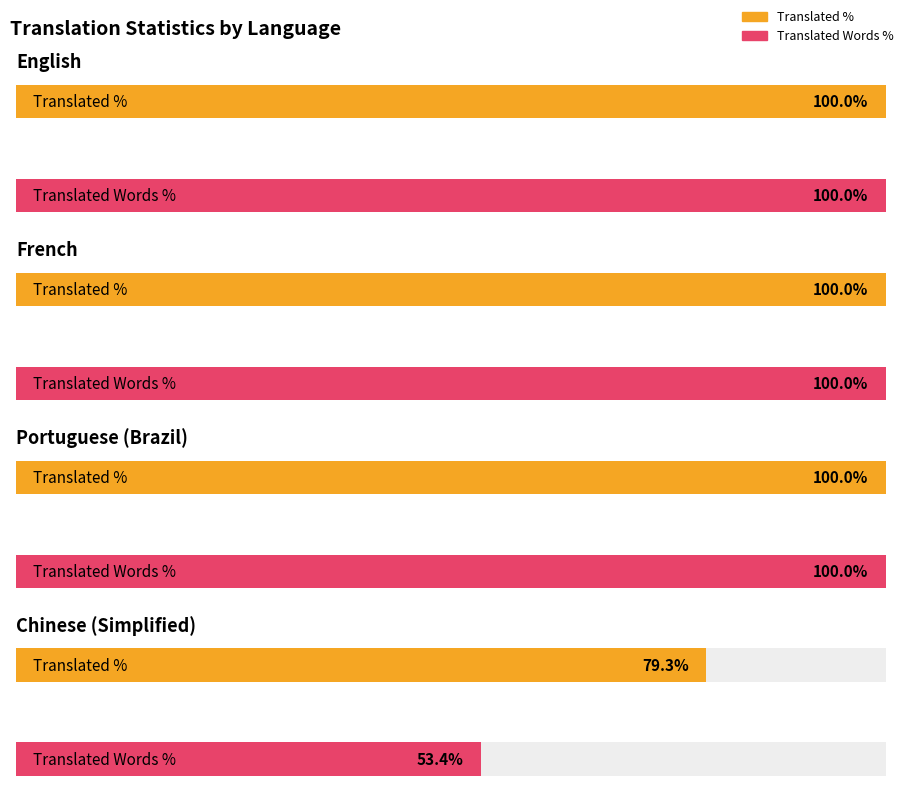

What is the average value of the translated_percent series?

94.8